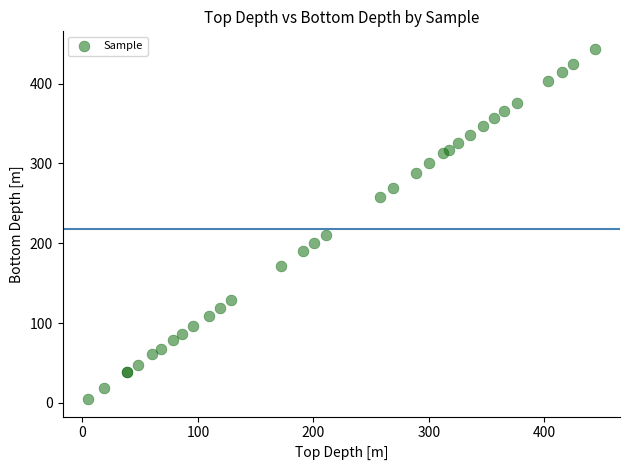

What Y value in the scatter plot is closest to 224?

210.9